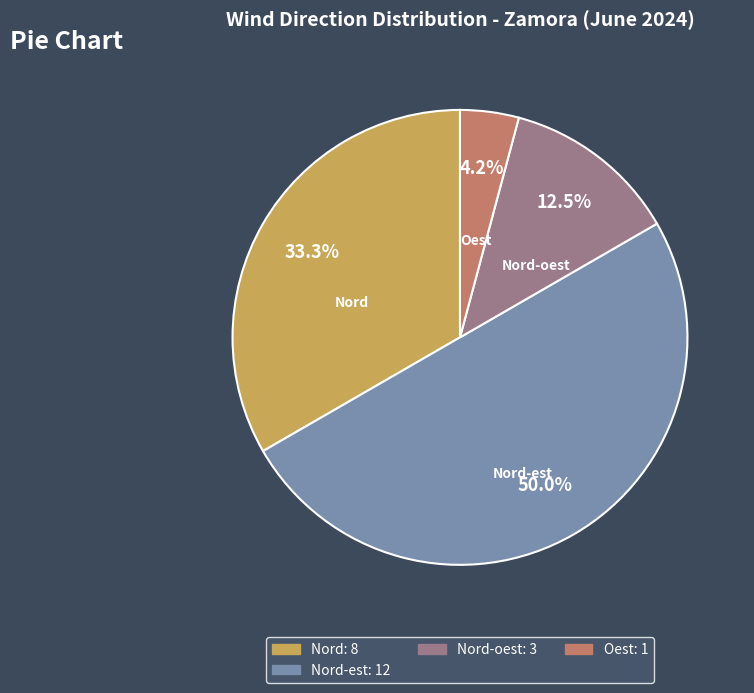

To the nearest percent, what is the difference between the largest and smallest slice percentages?

46%